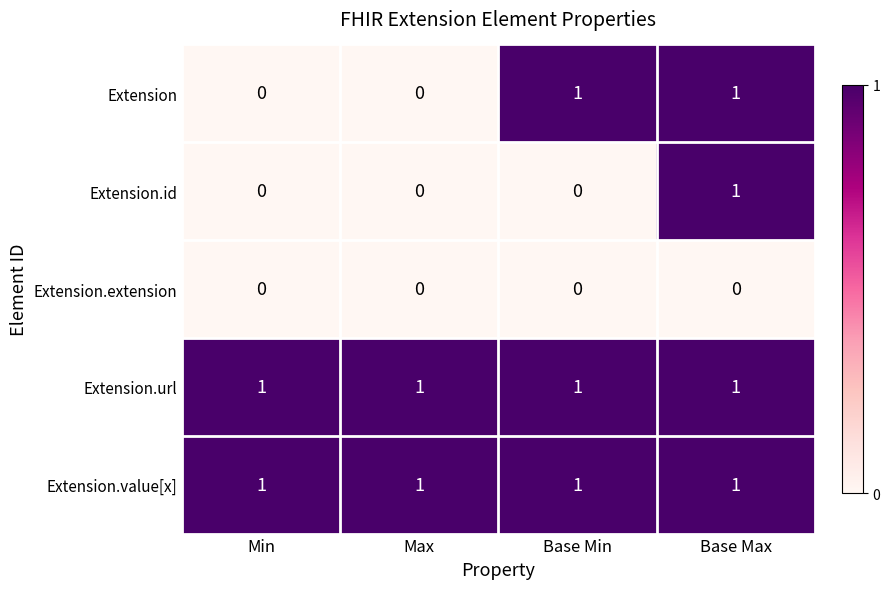

Count the Extension values in the range 0 to 1.

4